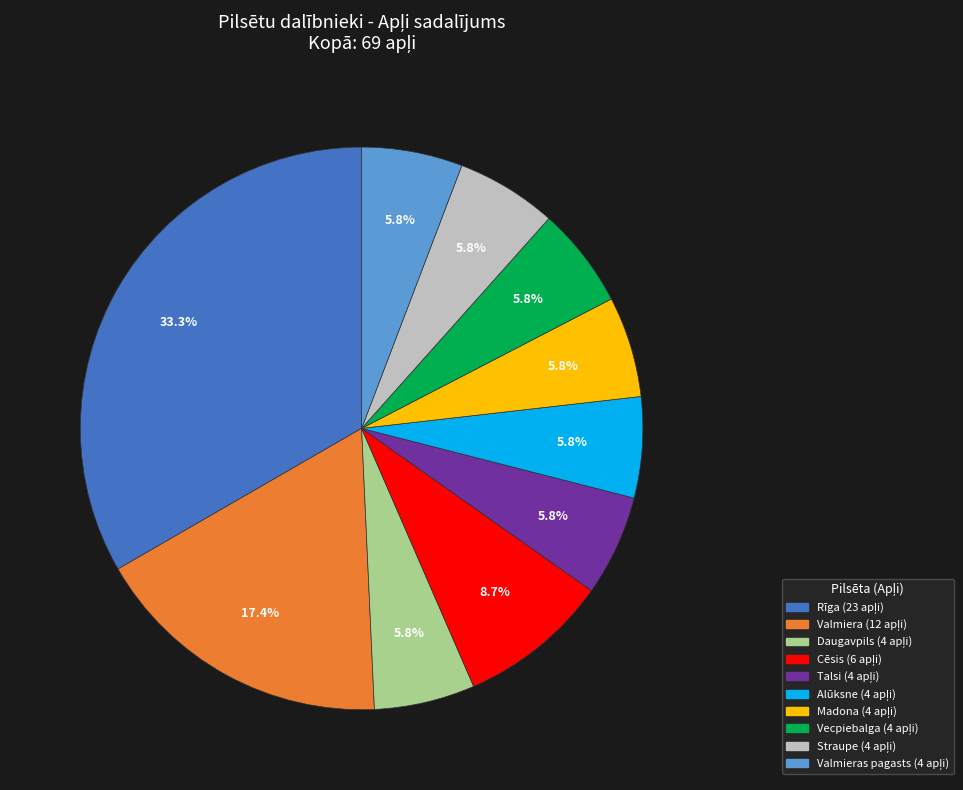

Does any single category account for the majority?

No